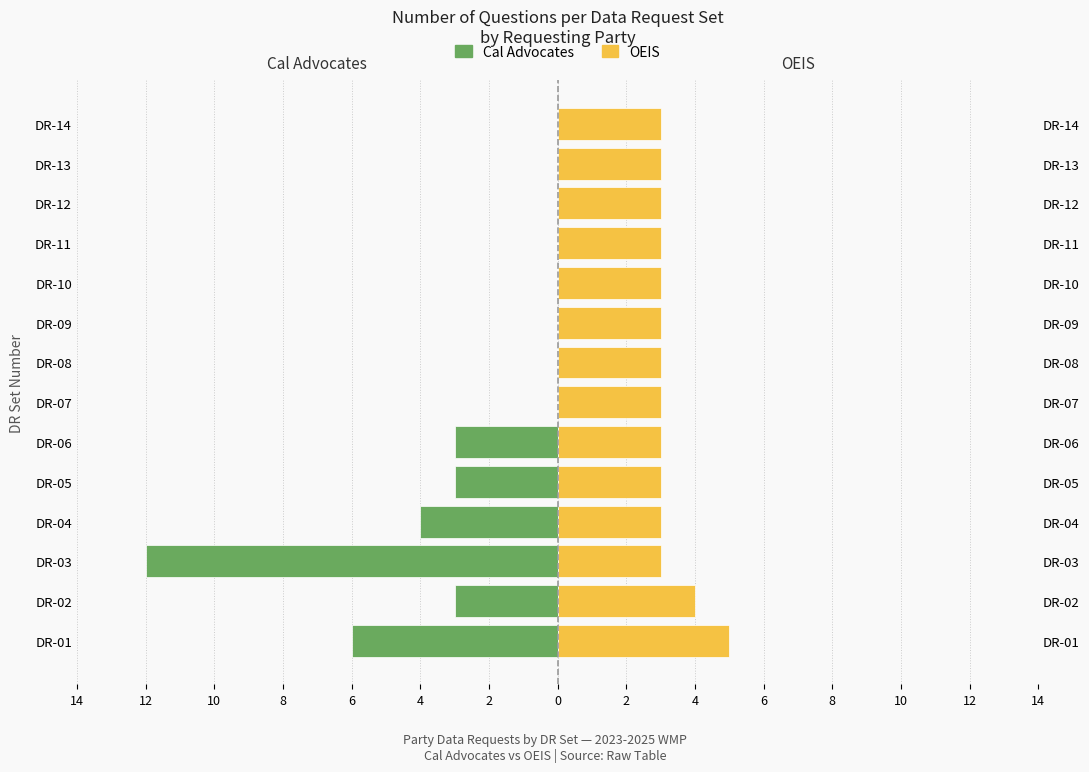

Read the OEIS value at DR-03.

3